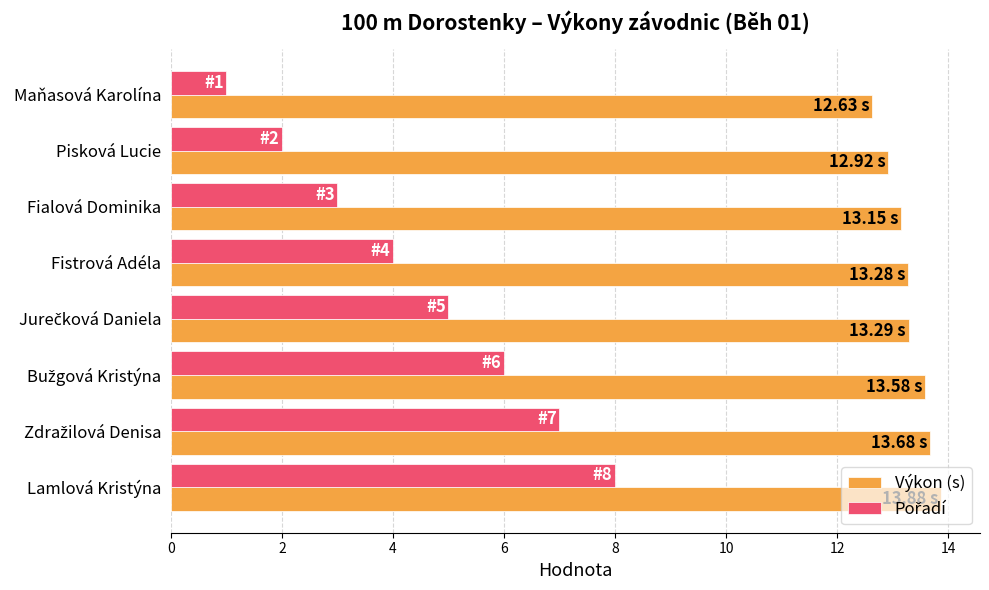

What is the sum of the Výkon (s) values at Fialová Dominika and Pisková Lucie?

26.1